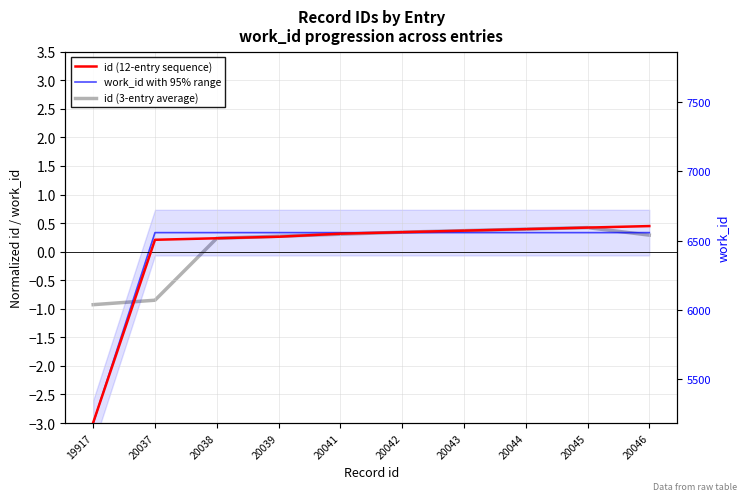

Which series has the largest total across all categories?

id (3-entry average)